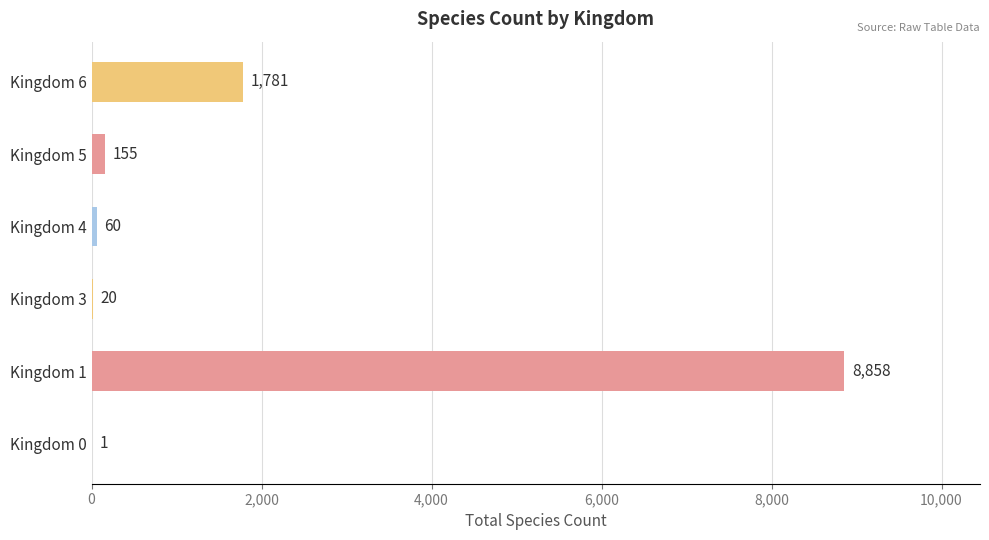

What is the sum of all values?

10875